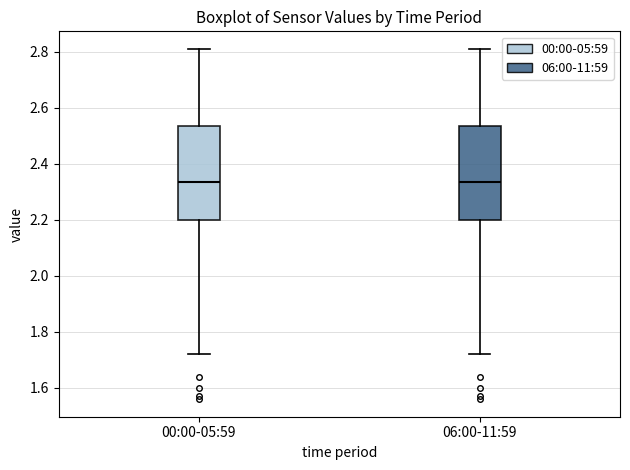

Reading left to right, read every box against the y-axis: the position of its median line, the range the box covers, and the ends of its whiskers. The values are not printed on the chart, so give them approximately, as read against the axis.

00:00-05:59: median 2.34, box 2.20 to 2.54, whiskers 1.72 to 2.82
06:00-11:59: median 2.34, box 2.20 to 2.54, whiskers 1.72 to 2.82